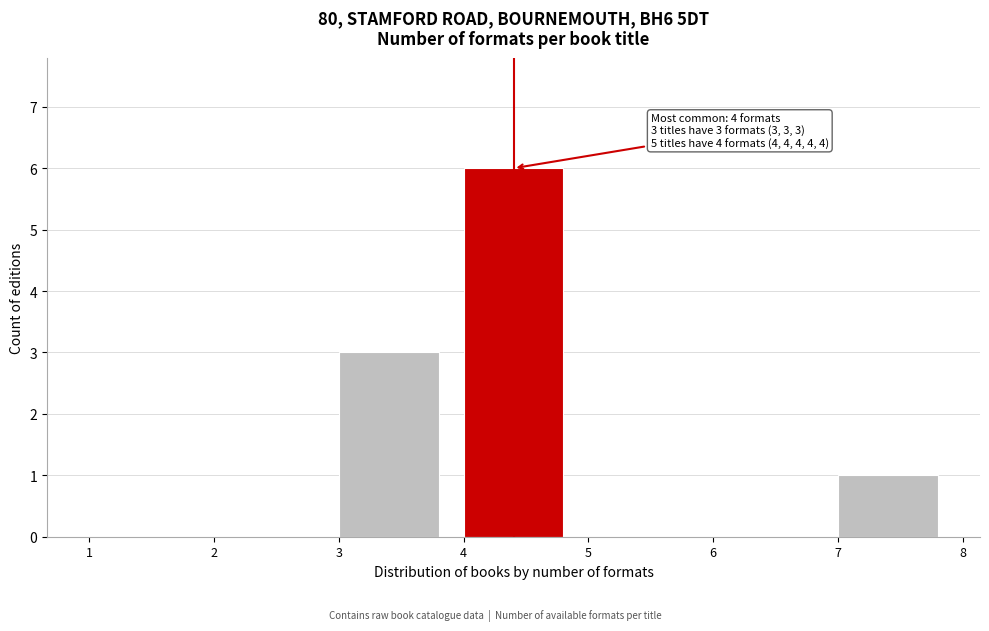

Which range on the x-axis has the tallest bar?

4 to 5